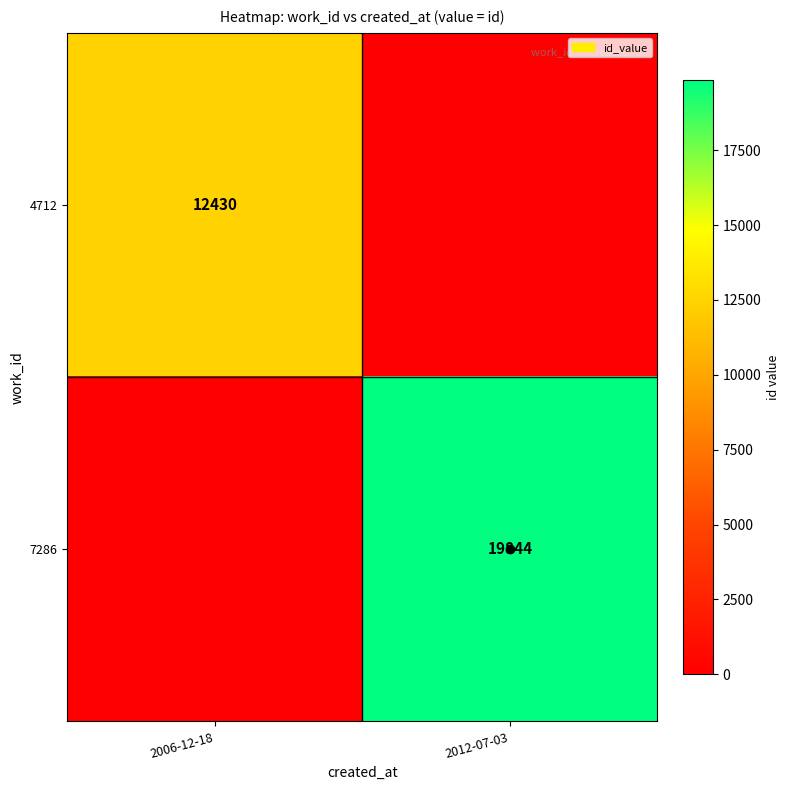

Is it true that 4712 equals 12430 at 2006-12-18?

True